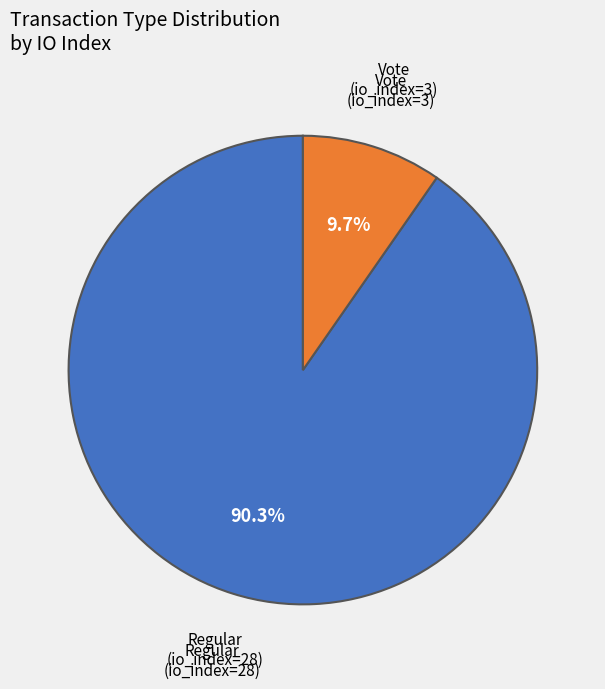

Is there any slice that represents more than half of the pie?

Yes